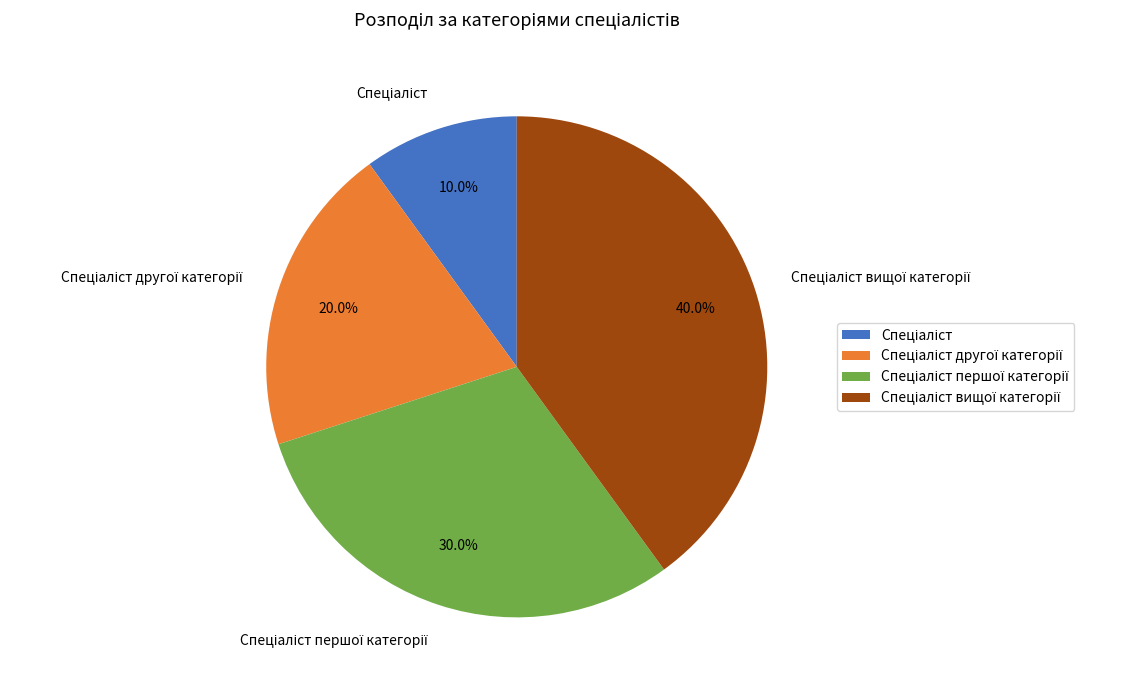

Is there a majority slice in this chart?

No